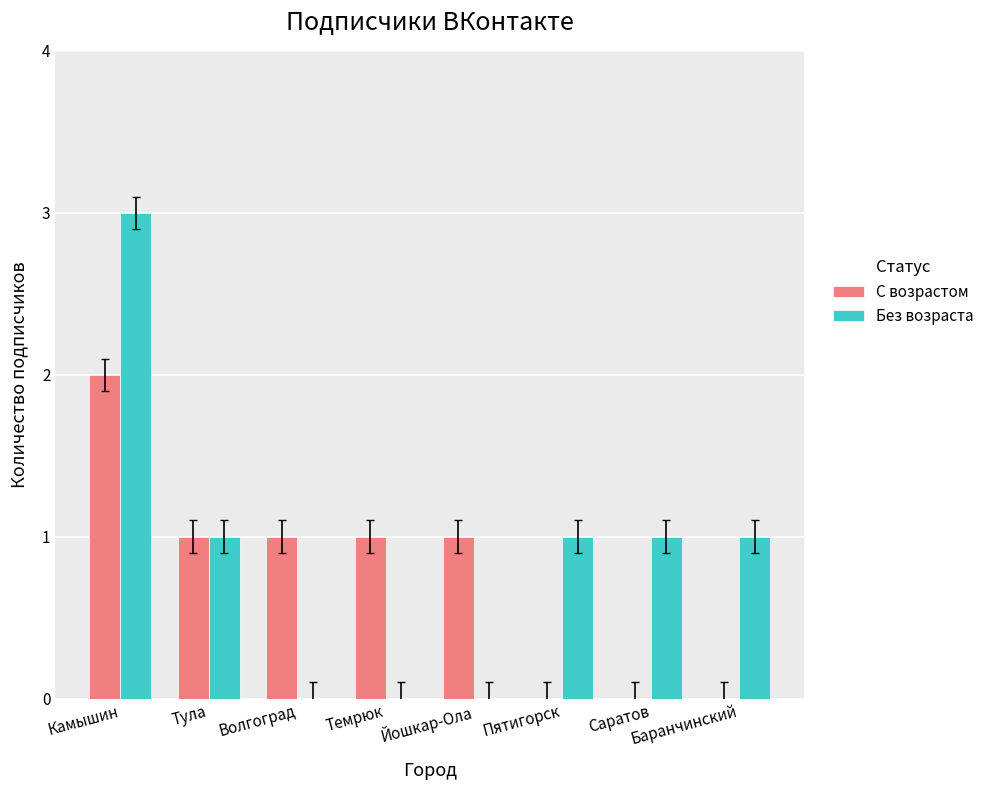

Reading left to right, what are all the values shown in this chart?

С возрастом: 2	1	1	1	1	0	0	0
Без возраста: 3	1	0	0	0	1	1	1